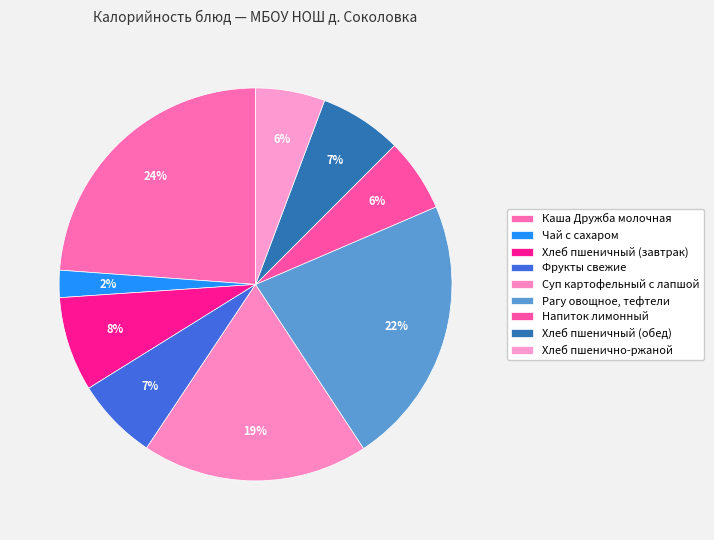

Combined, do Суп картофельный с лапшой and Напиток лимонный account for over 50%?

No